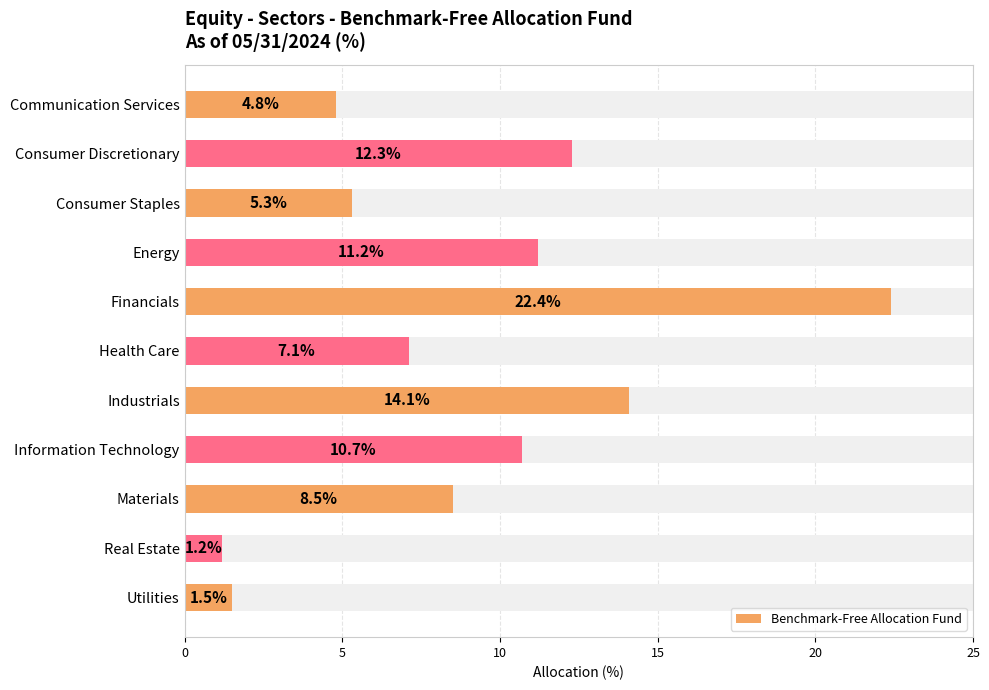

What is the difference between the values at Real Estate and Information Technology?

9.5